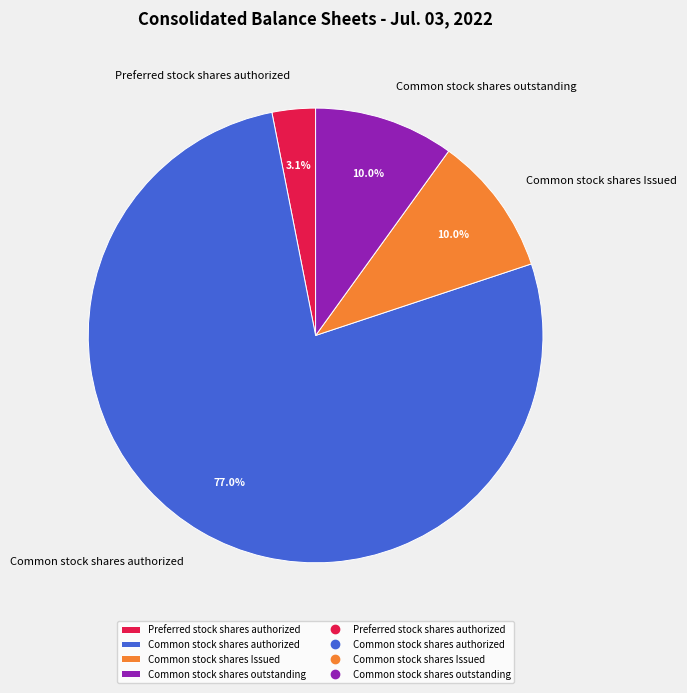

How many segments does this pie chart have?

4